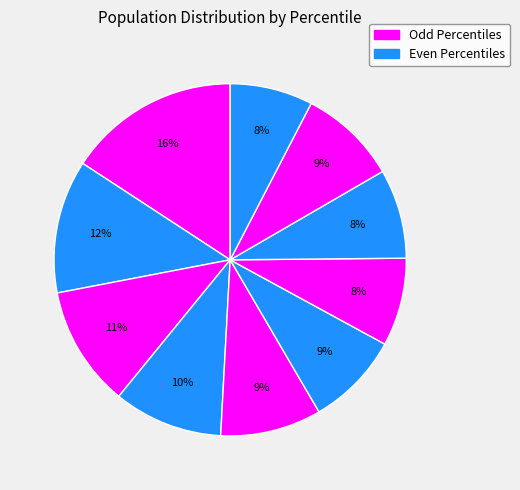

Count the number of slices in the pie.

10